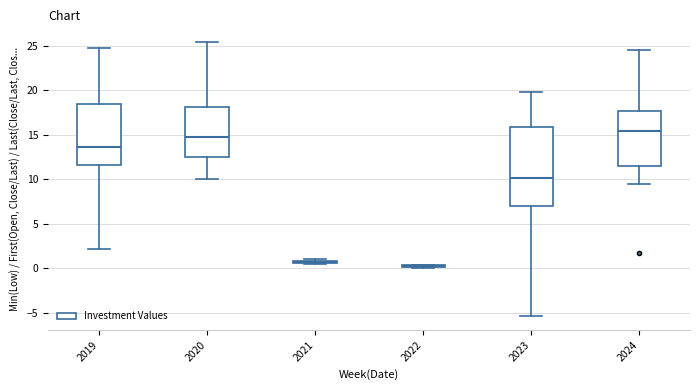

Comparing the boxes themselves (not the whiskers), which one is the tallest?

2023